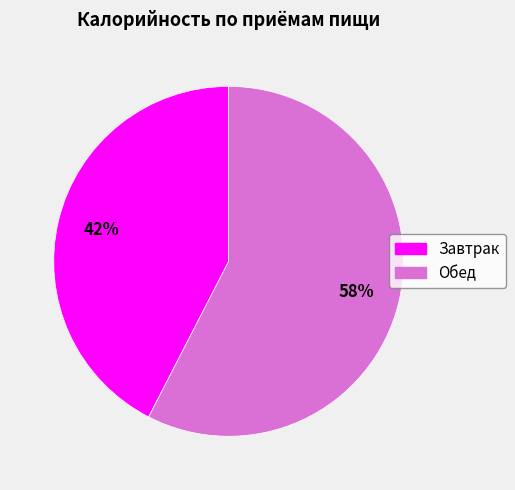

Combined, do Завтрак and Обед account for over 50%?

Yes